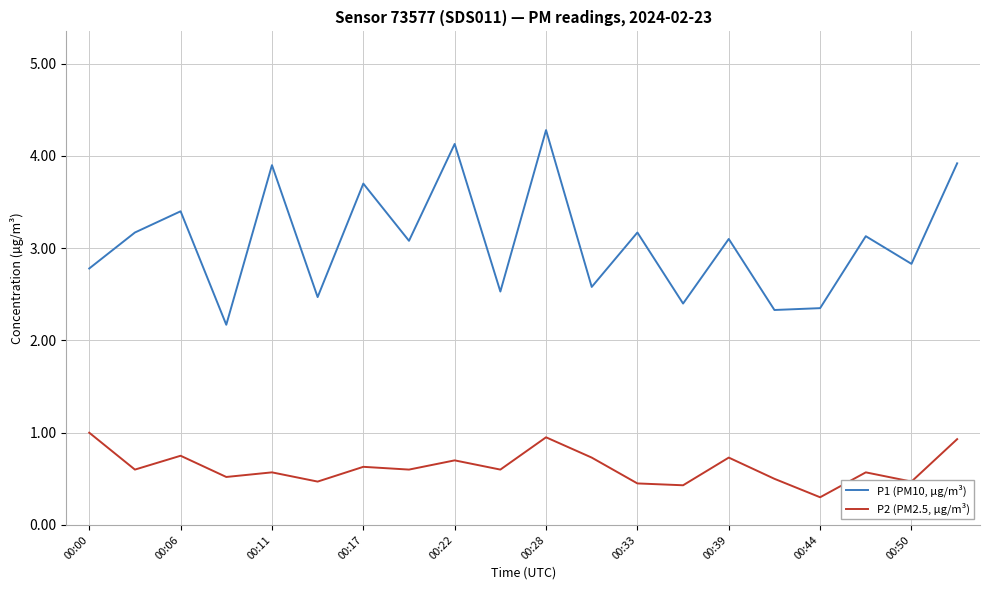

True or false: P1 (PM10, µg/m³) and P2 (PM2.5, µg/m³) cross at least once.

False